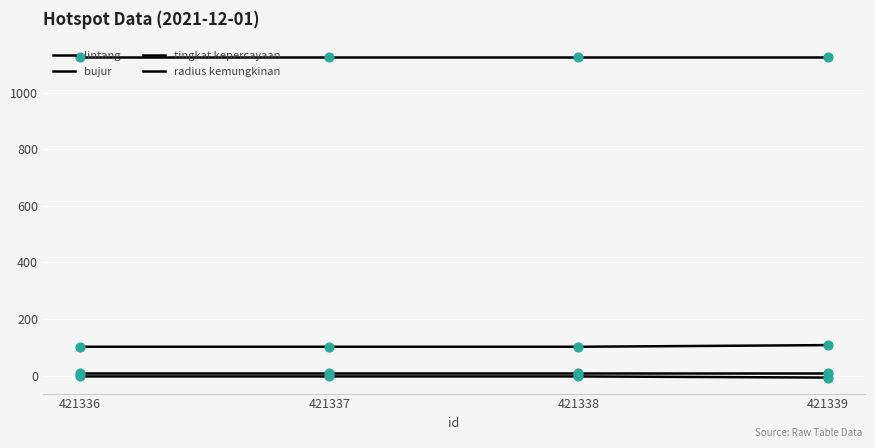

Is this an area chart (filled region under the line)?

No